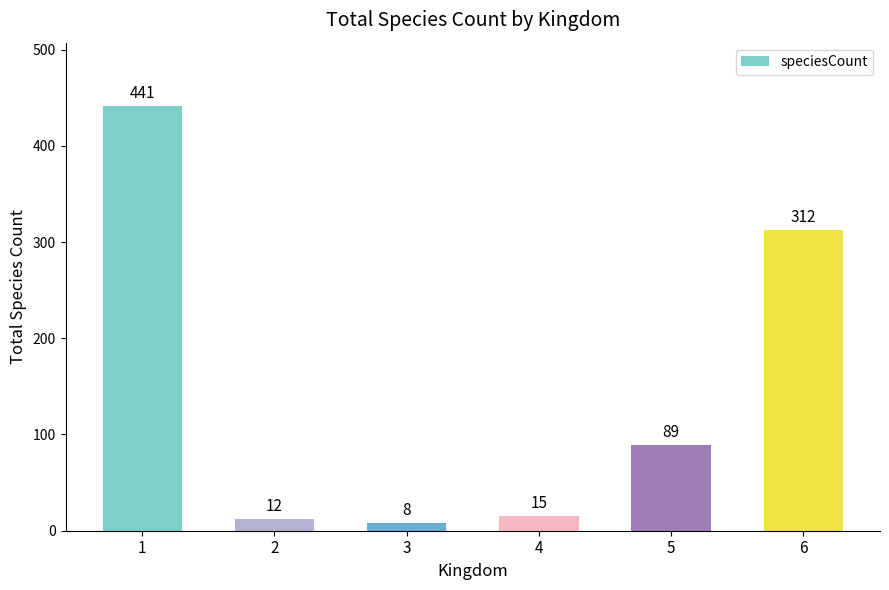

What value does the data have at 2?

12